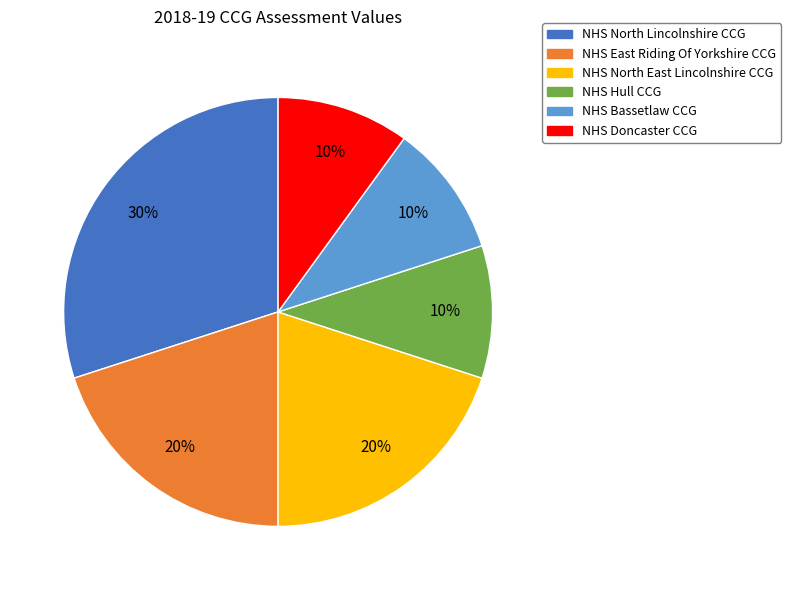

To the nearest percent, what is the difference between the NHS North East Lincolnshire CCG and NHS North Lincolnshire CCG slice percentages?

10%